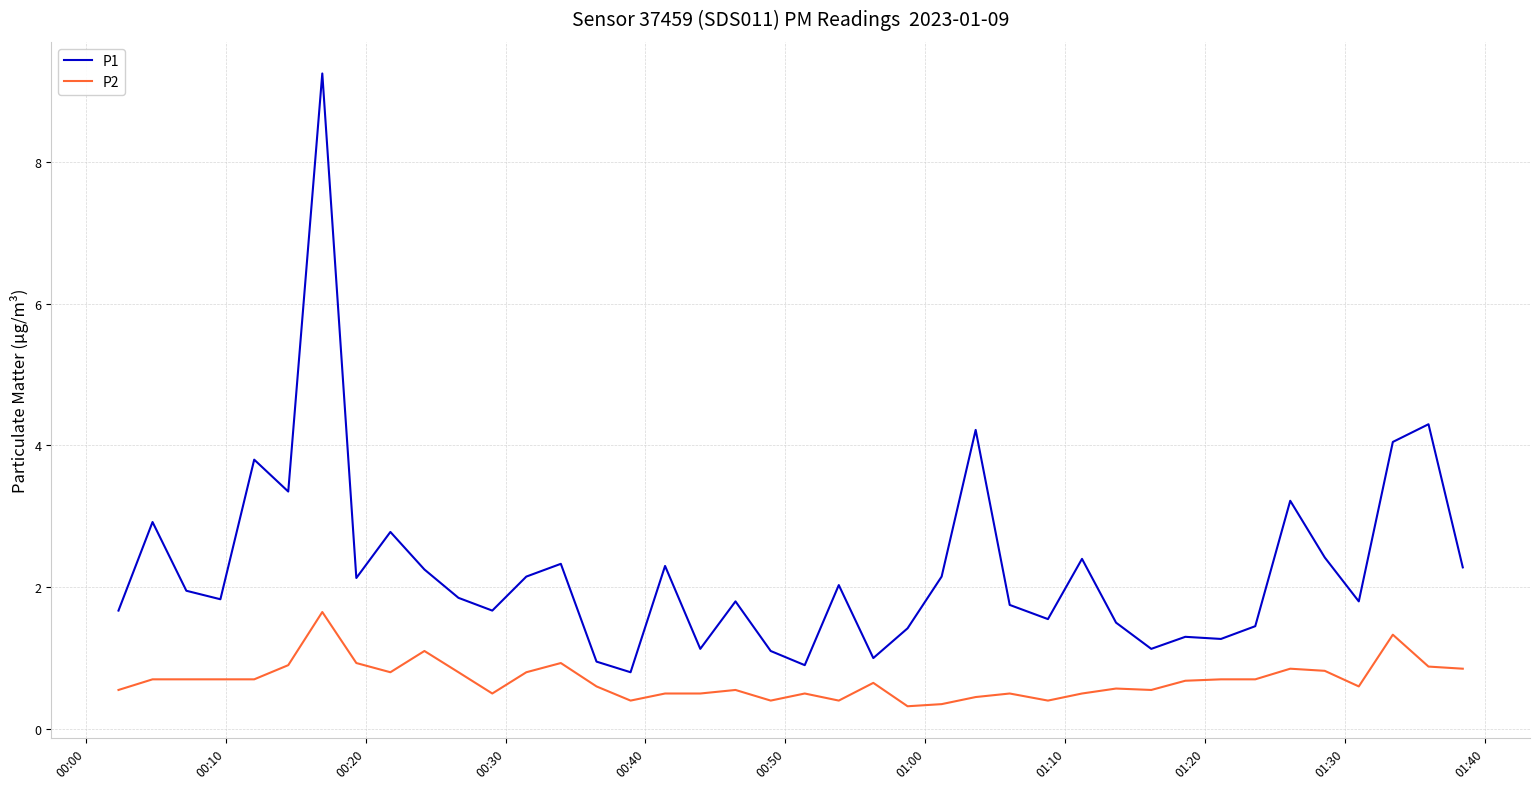

What is the difference between the maximum and minimum values in the P2 series?

1.3